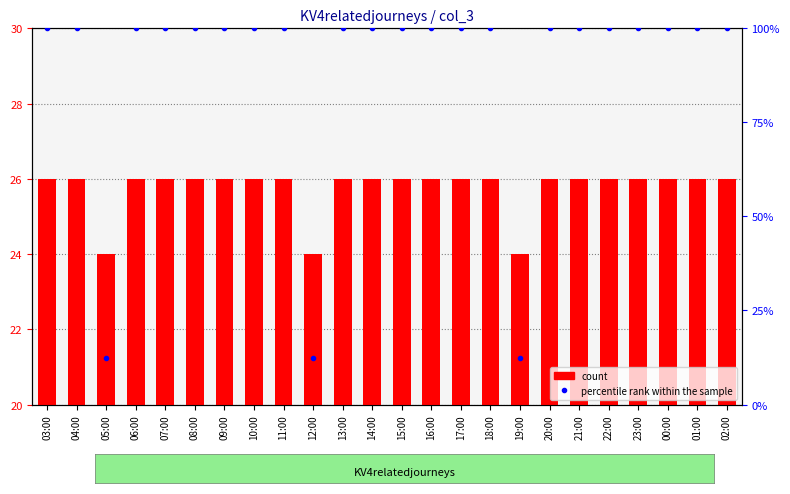

Reading left to right, list all the values displayed in this chart.

count: 03:00=26.0	04:00=26.0	05:00=24.0	06:00=26.0	07:00=26.0	08:00=26.0	09:00=26.0	10:00=26.0	11:00=26.0	12:00=24.0	13:00=26.0	14:00=26.0	15:00=26.0	16:00=26.0	17:00=26.0	18:00=26.0	19:00=24.0	20:00=26.0	21:00=26.0	22:00=26.0	23:00=26.0	00:00=26.0	01:00=26.0	02:00=26.0
percentile rank within the sample: 03:00=100.0	04:00=100.0	05:00=12.5	06:00=100.0	07:00=100.0	08:00=100.0	09:00=100.0	10:00=100.0	11:00=100.0	12:00=12.5	13:00=100.0	14:00=100.0	15:00=100.0	16:00=100.0	17:00=100.0	18:00=100.0	19:00=12.5	20:00=100.0	21:00=100.0	22:00=100.0	23:00=100.0	00:00=100.0	01:00=100.0	02:00=100.0